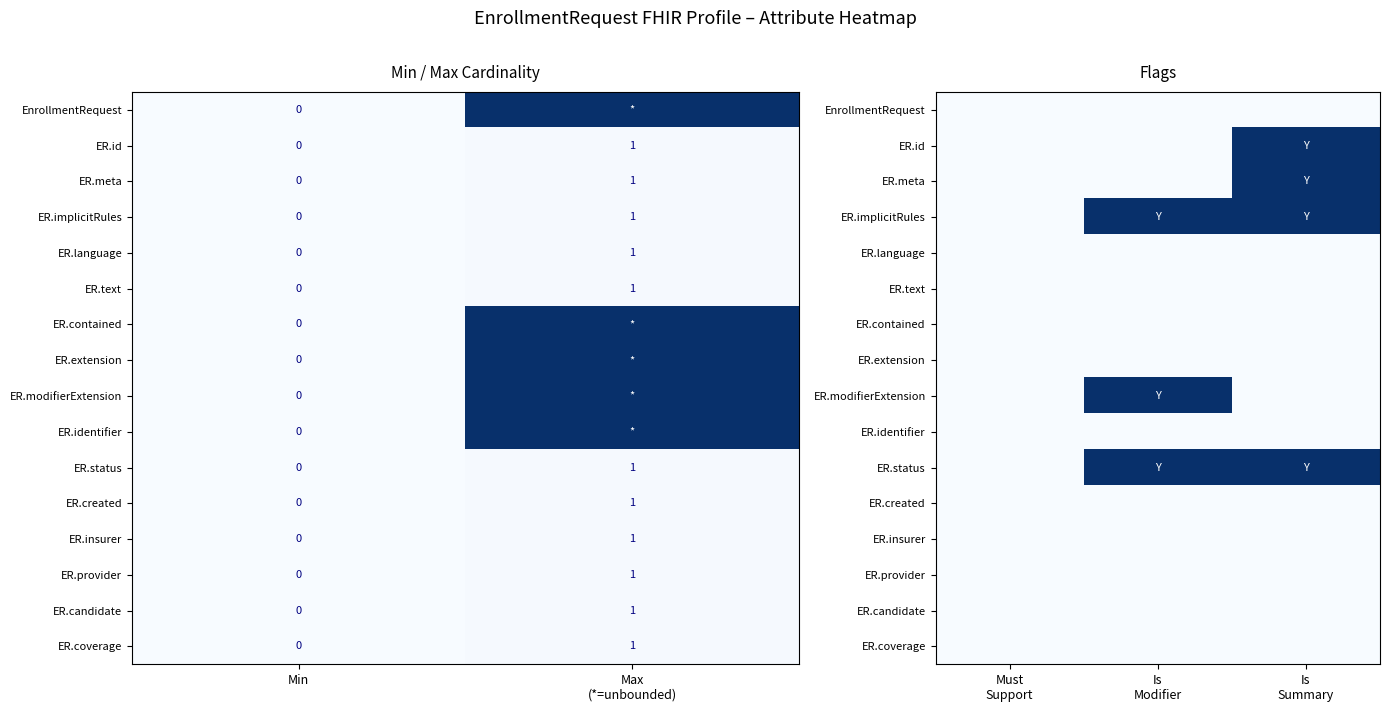

What is the greatest value displayed?

1